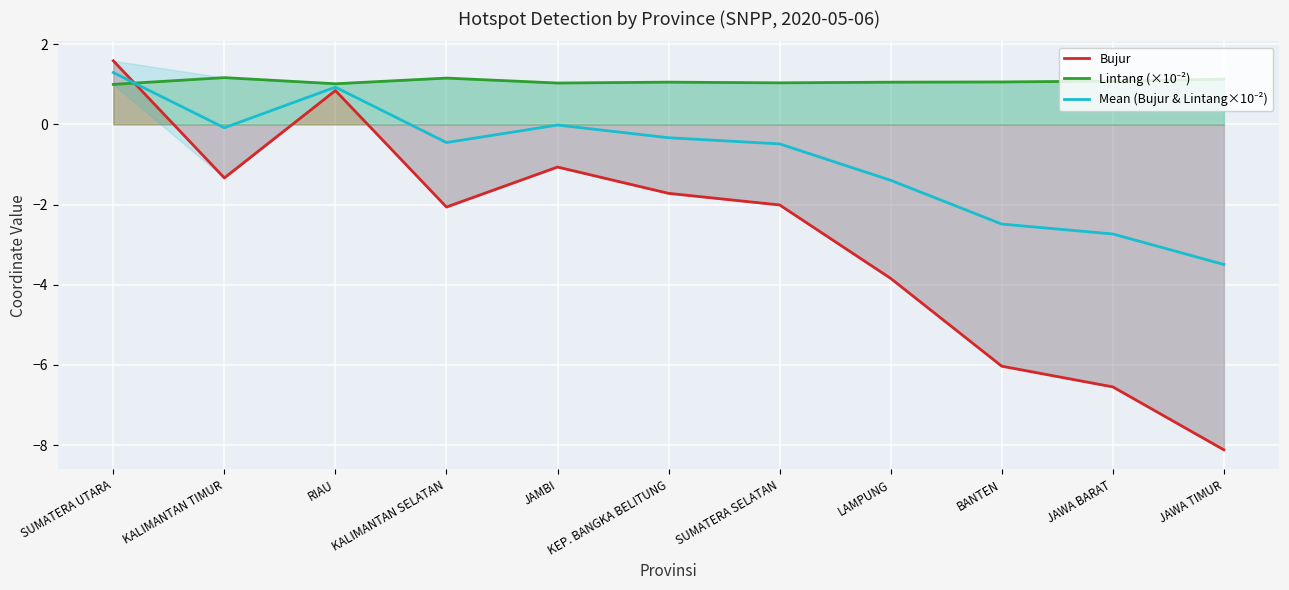

What is the sum of all Lintang (×10⁻²) values?

11.8